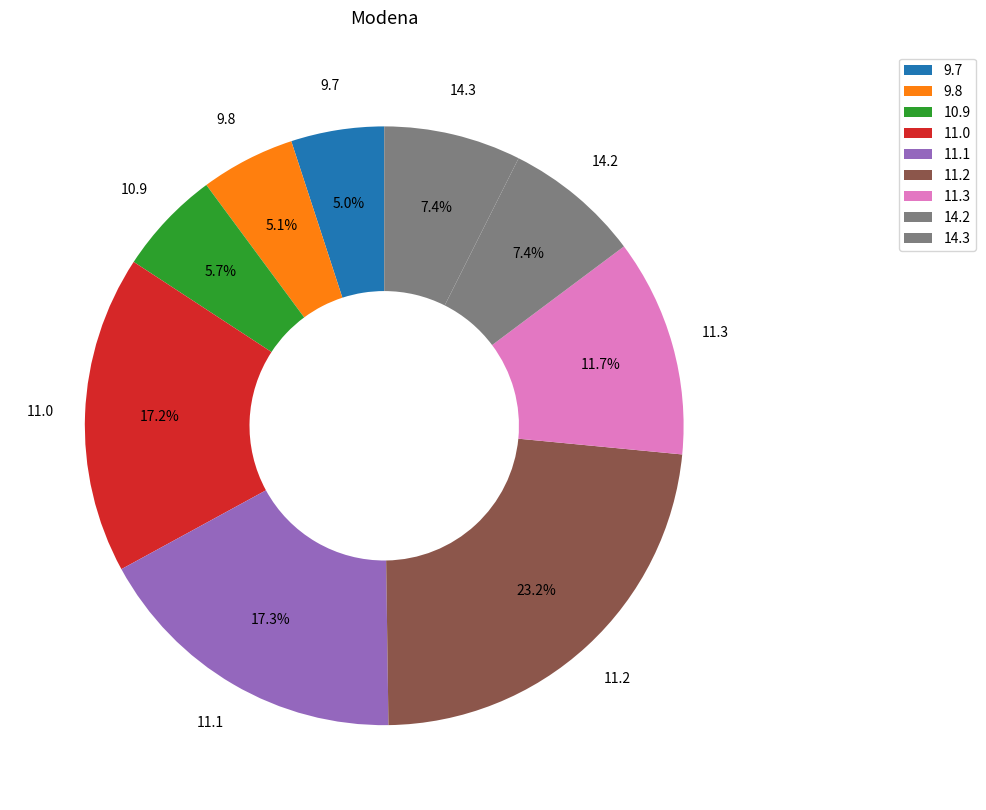

Which slice is the largest?

11.2